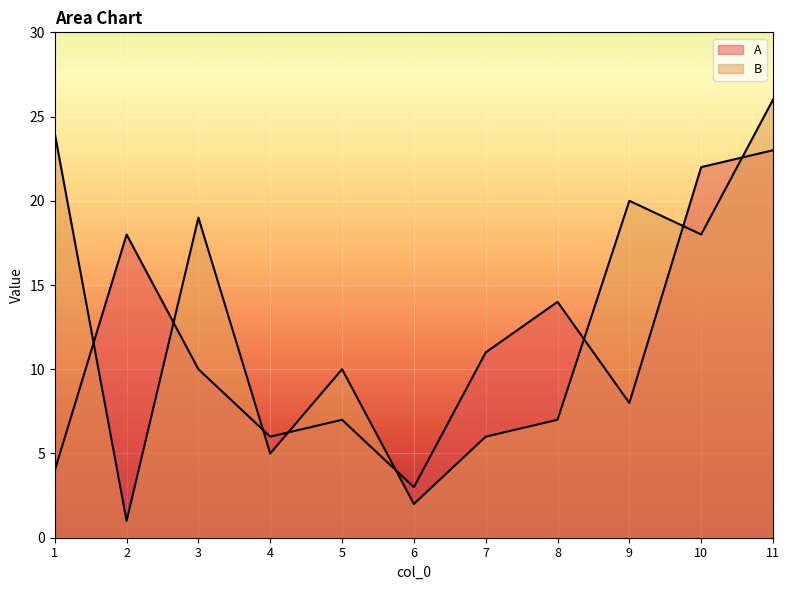

Which series ends up on top after the final intersection of B and A?

B